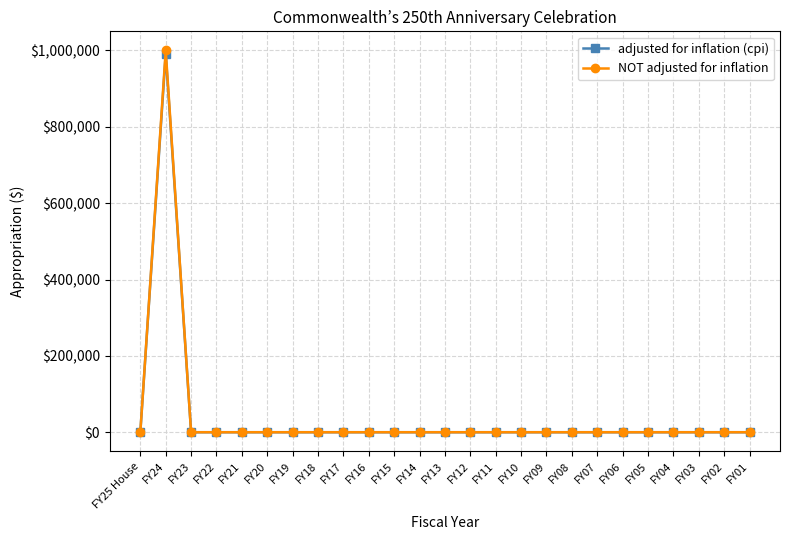

What is the maximum value shown in the chart?

1000000